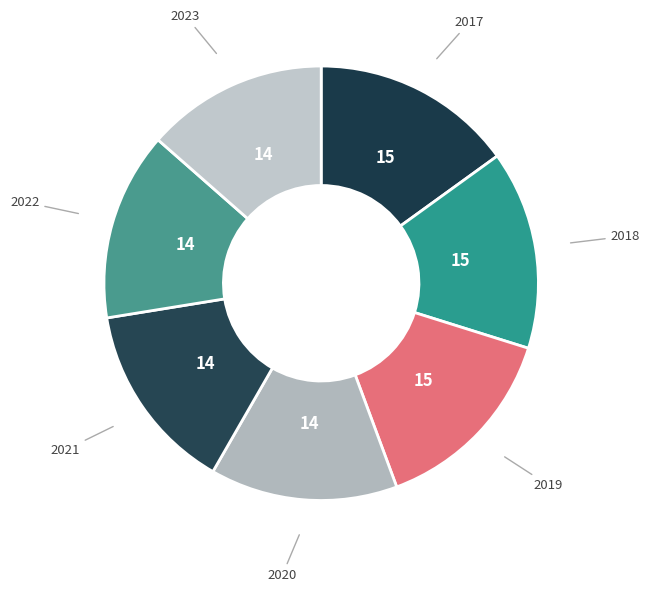

Is there a majority slice in this chart?

No